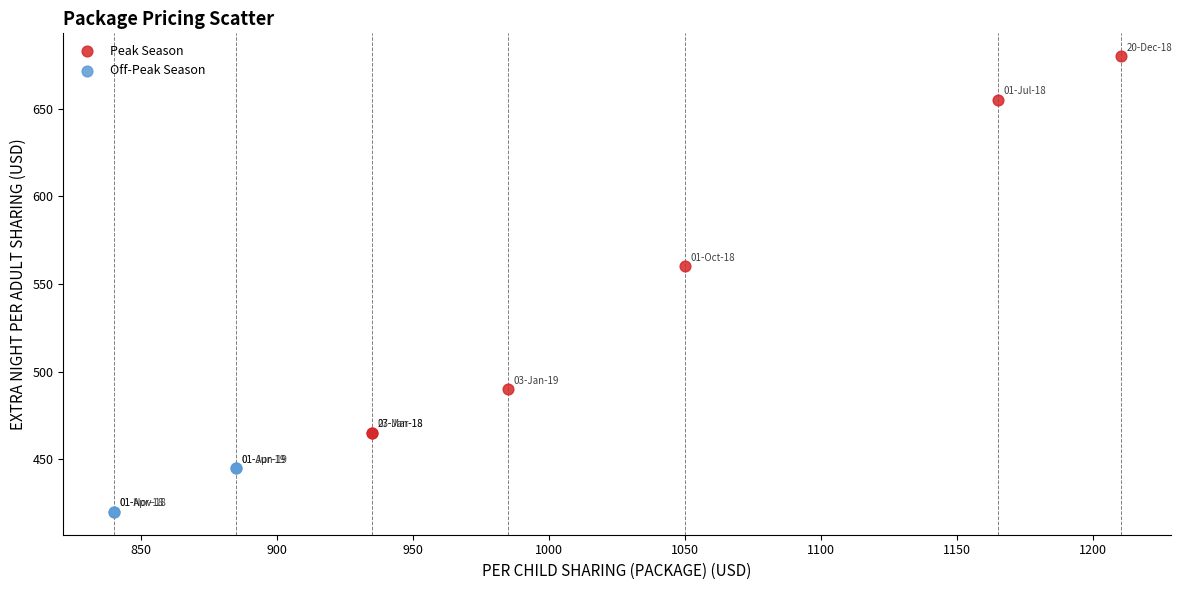

What are all the series names shown in the legend?

Peak Season, Off-Peak Season